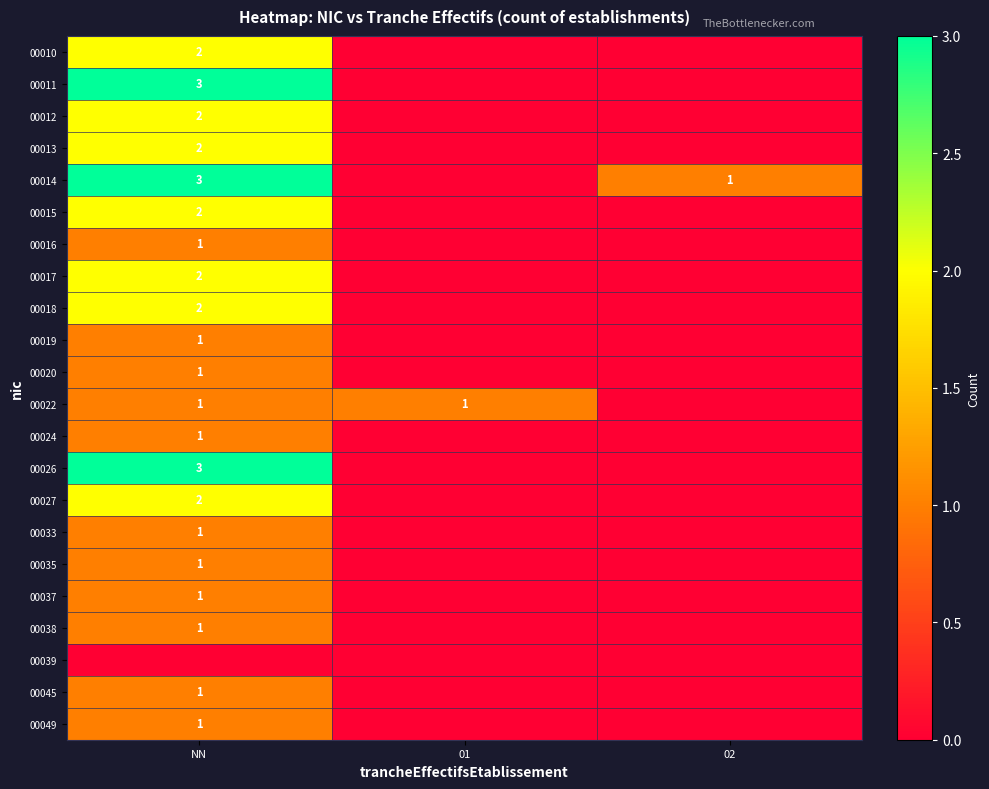

What is the total value across all series at 02?

1